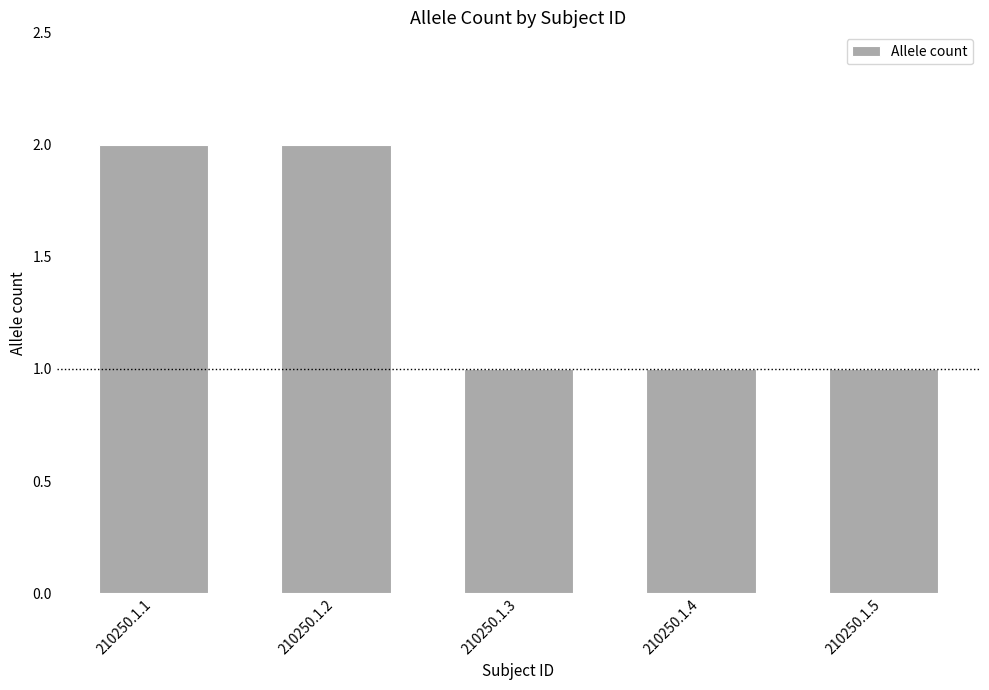

What is the value of the 5th bar from the left?

1